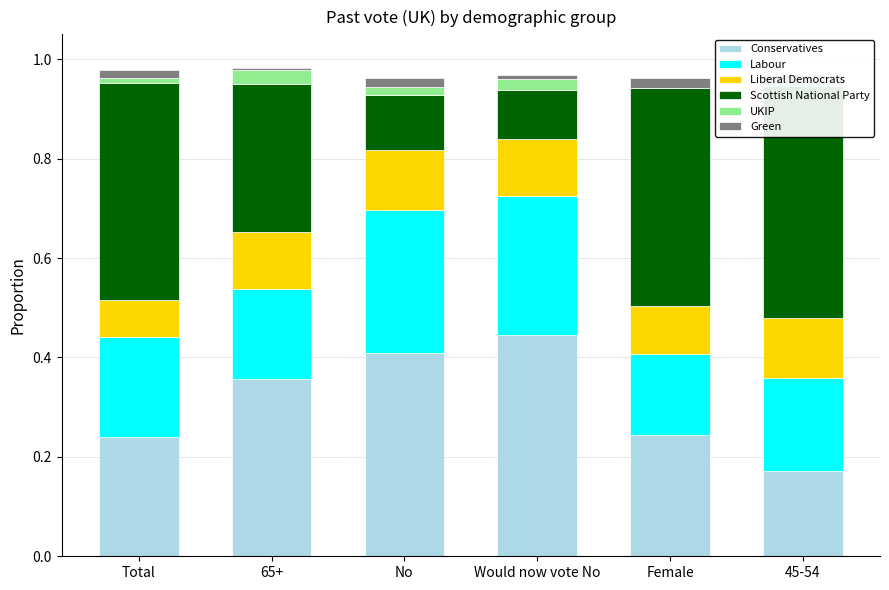

Reading right to left, what are all the values shown in this chart?

Conservatives: 45-54=0.2	Female=0.2	Would now vote No=0.4	No=0.4	65+=0.4	Total=0.2
Labour: 45-54=0.2	Female=0.2	Would now vote No=0.3	No=0.3	65+=0.2	Total=0.2
Liberal Democrats: 45-54=0.1	Female=0.1	Would now vote No=0.1	No=0.1	65+=0.1	Total=0.1
Scottish National Party: 45-54=0.5	Female=0.4	Would now vote No=0.1	No=0.1	65+=0.3	Total=0.4
UKIP: 45-54=0.0	Female=0.0	Would now vote No=0.0	No=0.0	65+=0.0	Total=0.0
Green: 45-54=0.0	Female=0.0	Would now vote No=0.0	No=0.0	65+=0.0	Total=0.0